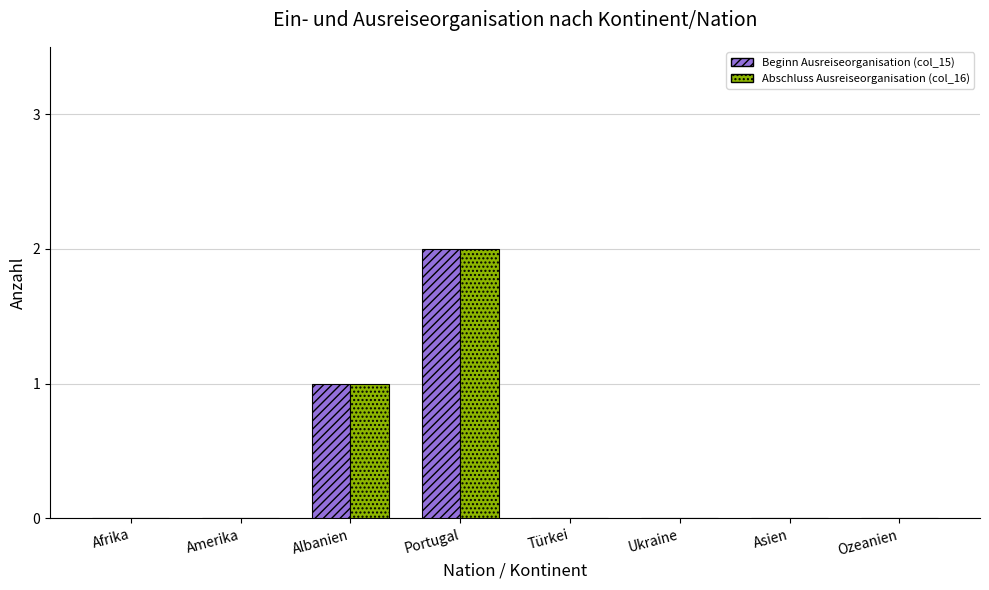

At which category is the sum across all series the highest?

Portugal